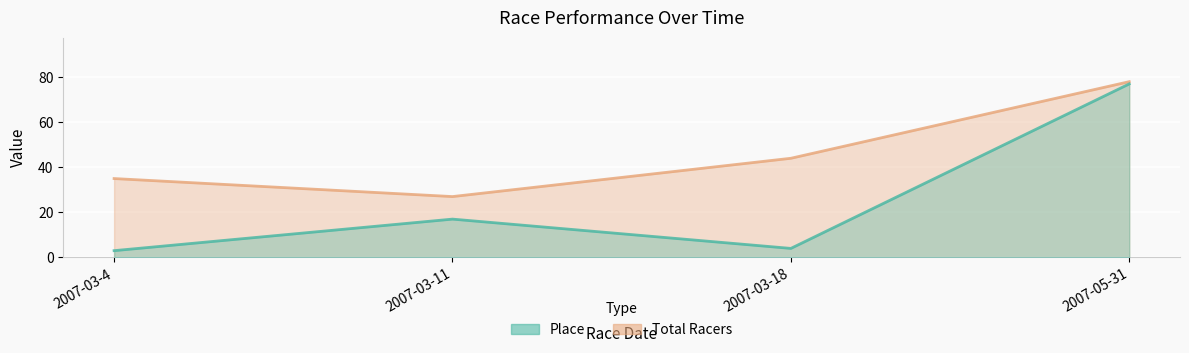

What is the value of the Place point at the 4th from the left?

77